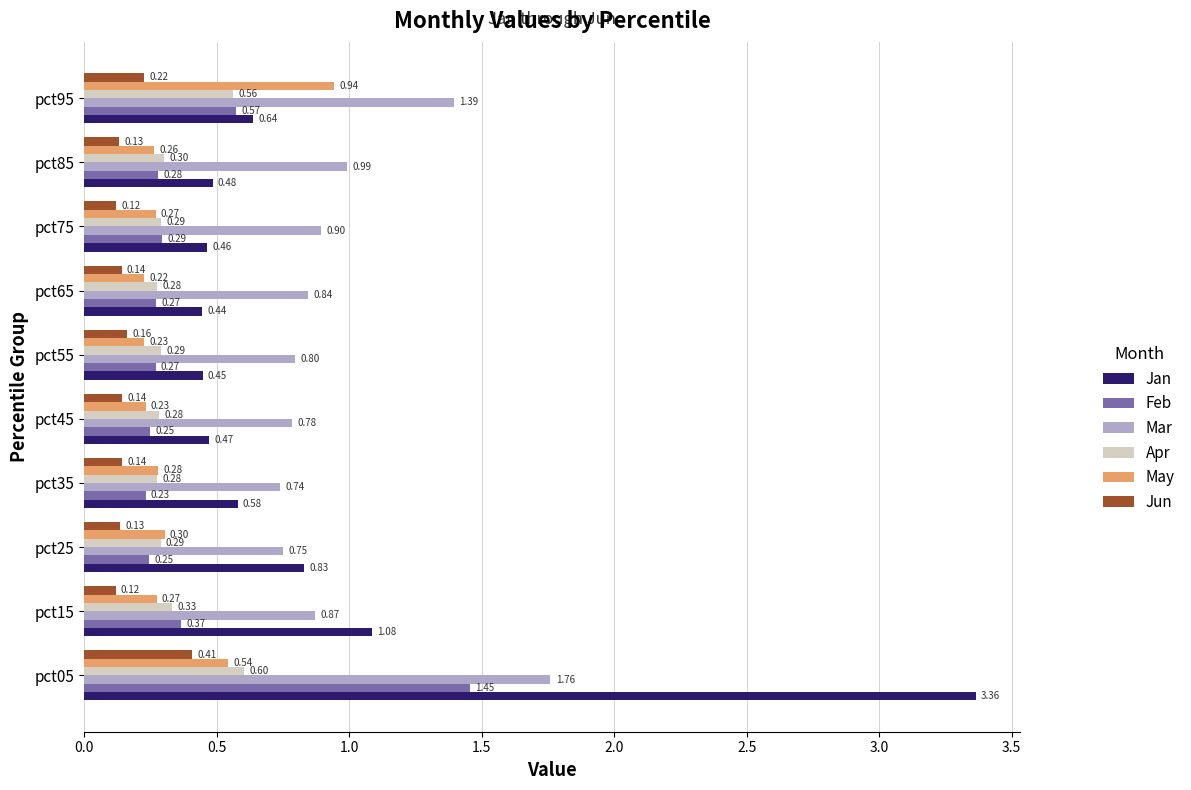

Which series has the widest spread of values?

Jan